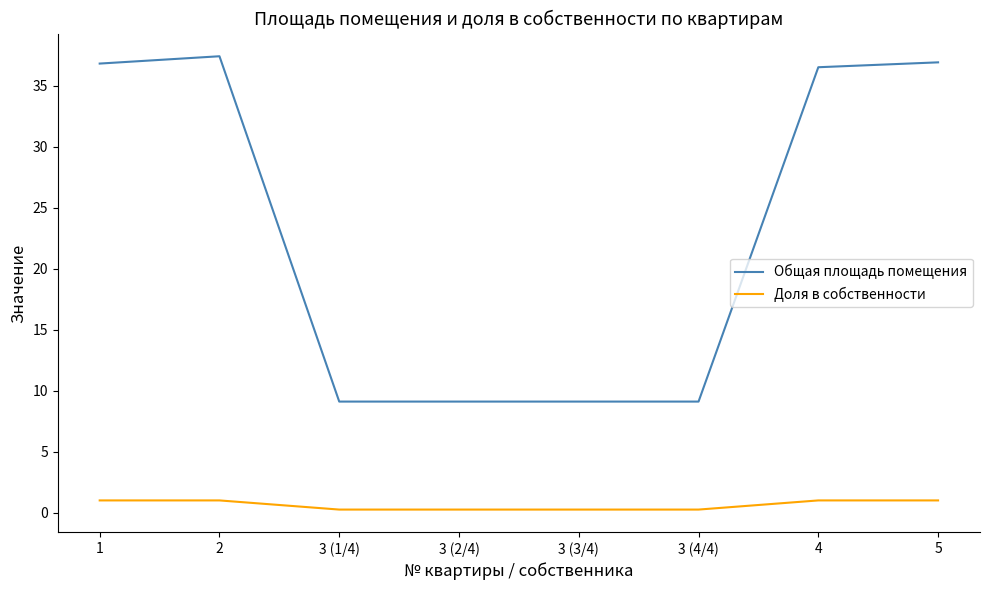

What value does the Доля в собственности series have at 1?

1.0